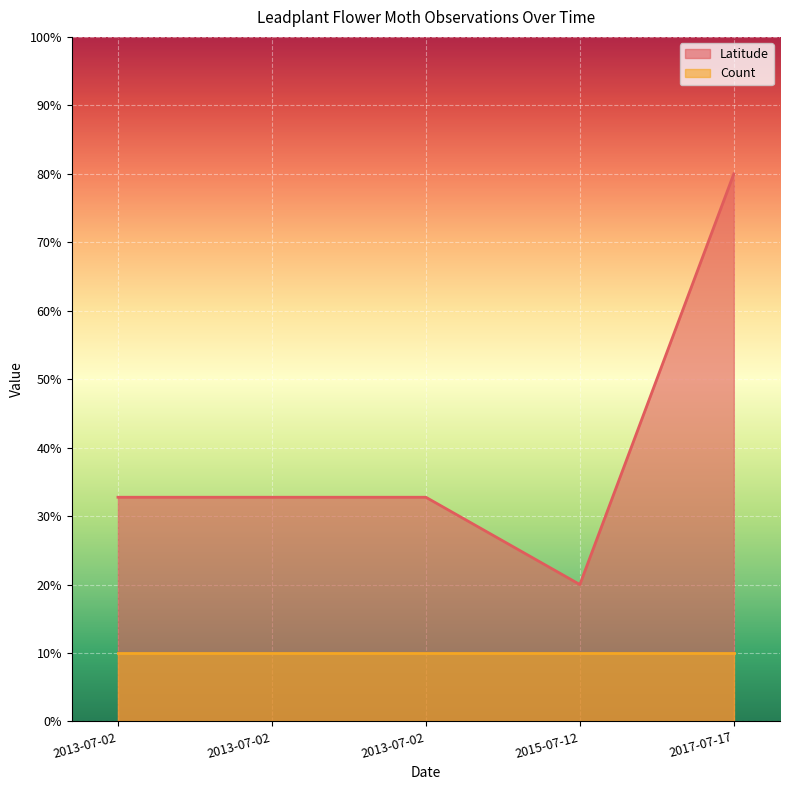

How many categories are shown in the chart?

5